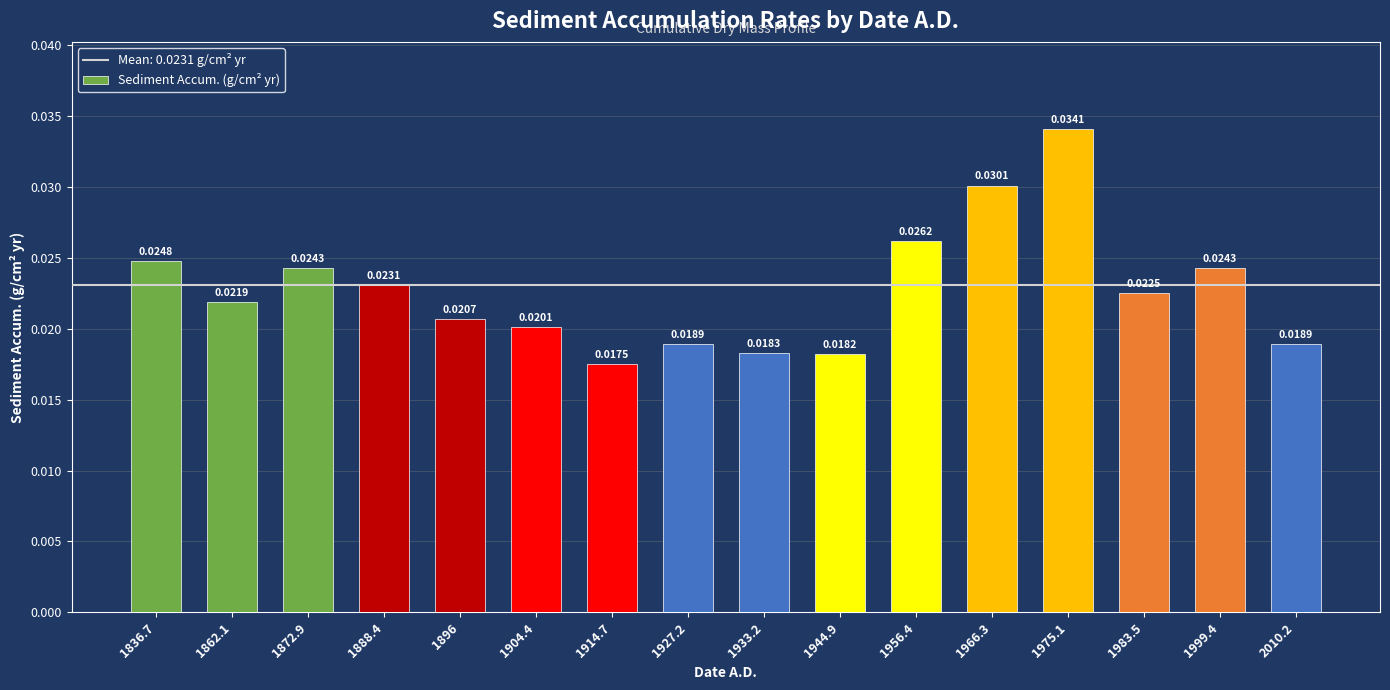

How many bars are there in total?

16